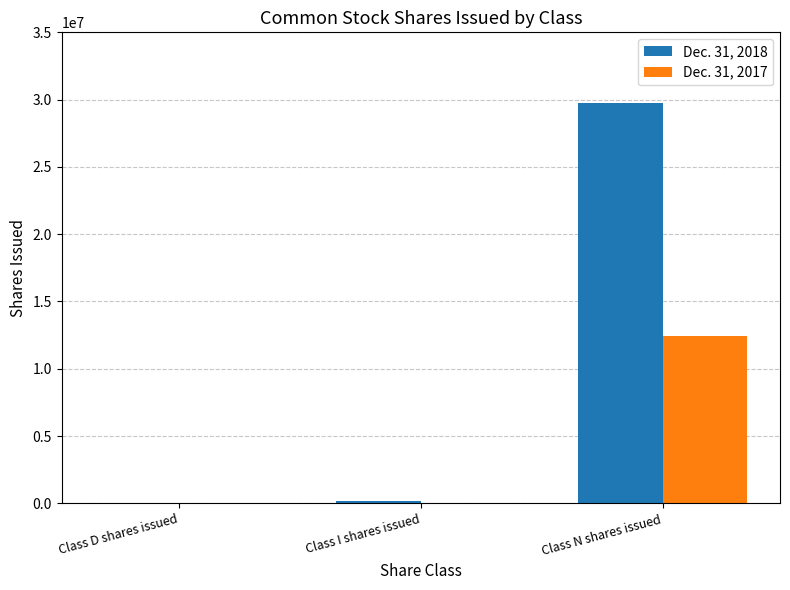

Which series has the largest total across all categories?

Dec. 31, 2018